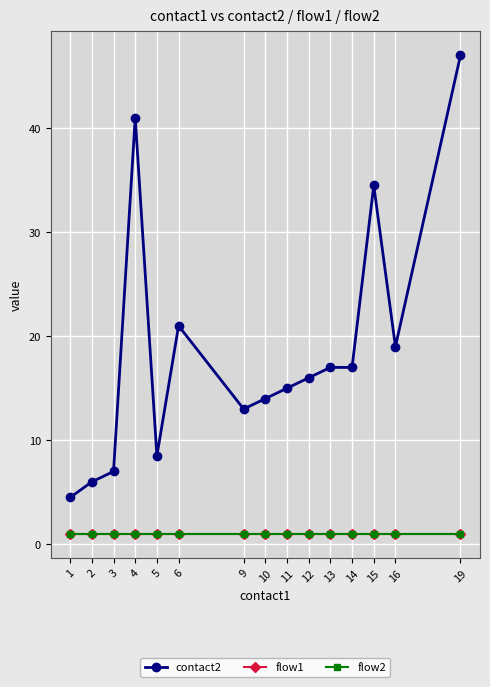

Is this an area chart (filled region under the line)?

No